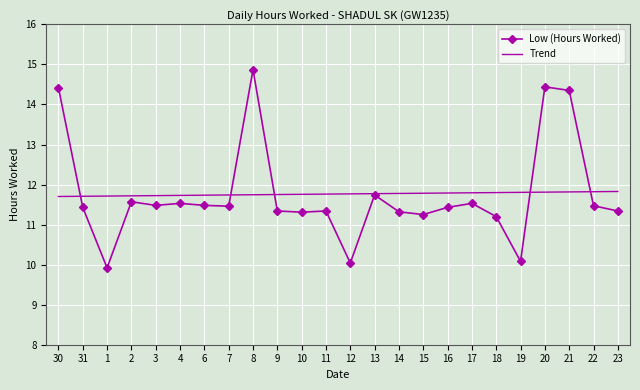

Is the value of Trend at 13 greater than the value of Low (Hours Worked) at 16?

Yes